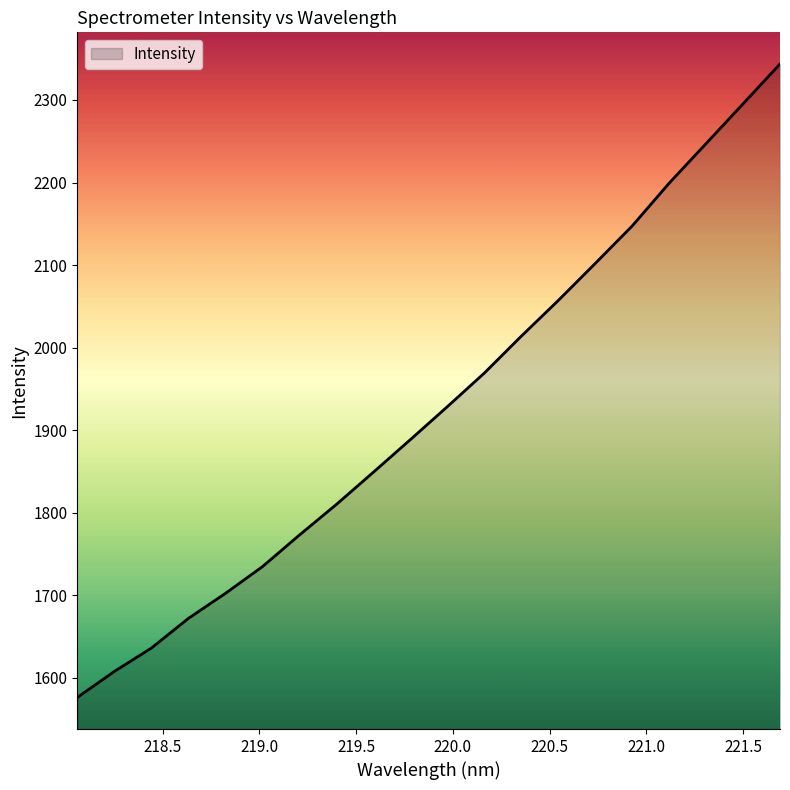

Reading right to left, what are all the values shown in this chart?

2343.6	2295.3	2247.2	2199.2	2147.3	2101.9	2057.1	2013.8	1969.1	1928.4	1888.4	1849.0	1810.0	1772.8	1734.5	1702.2	1671.8	1635.9	1607.6	1576.2